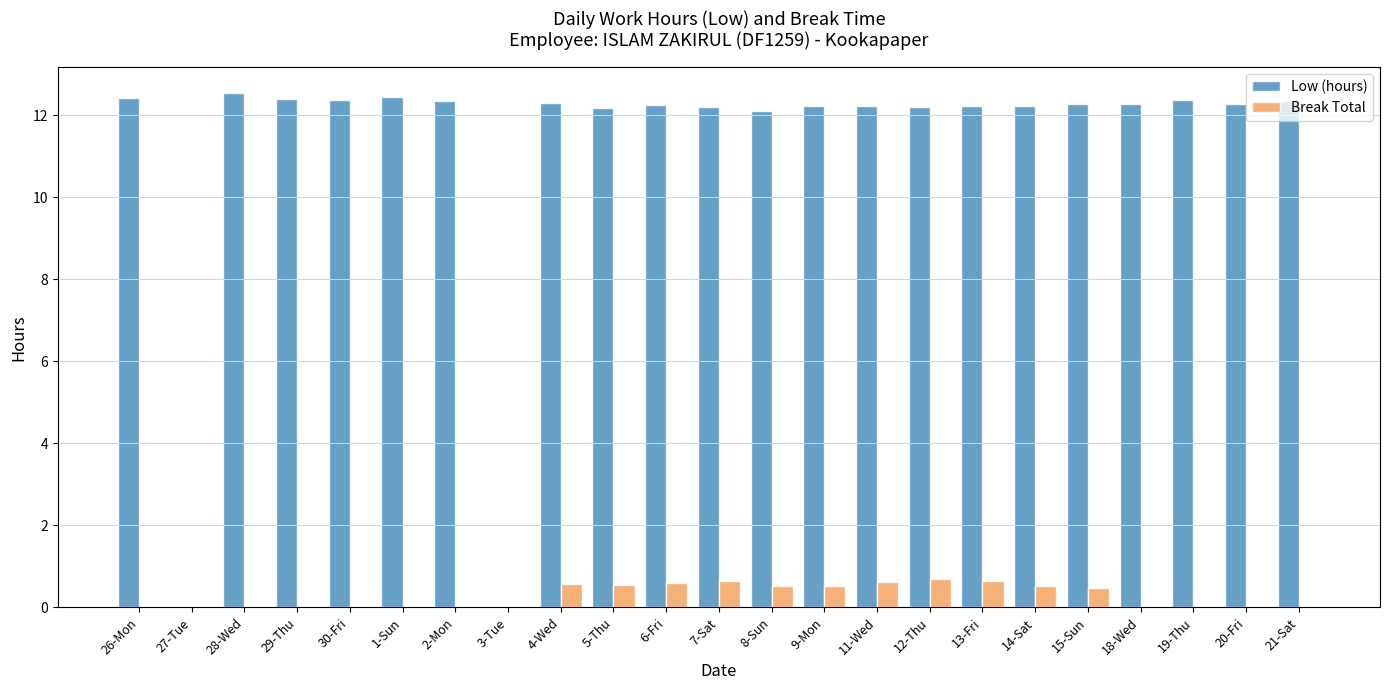

What is the maximum value shown in the chart?

12.5